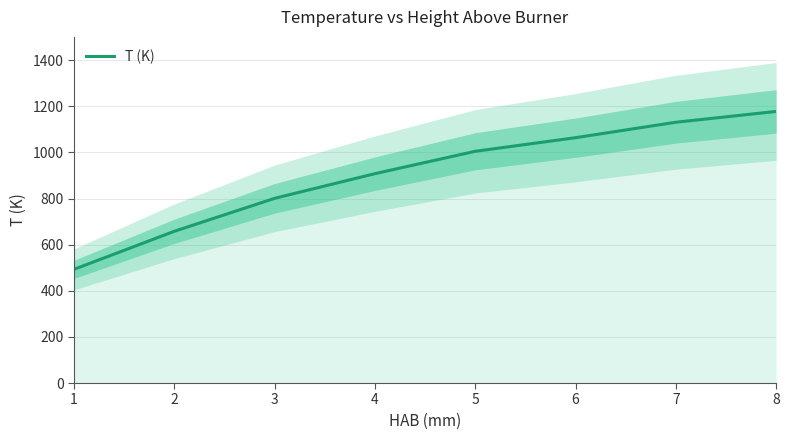

Which category has the highest value across all series?

8